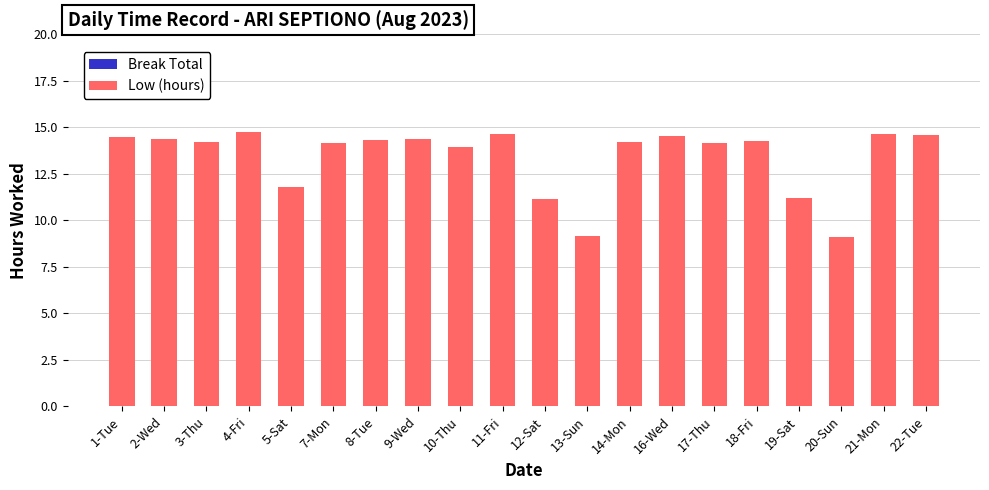

What is the smallest value displayed?

9.1